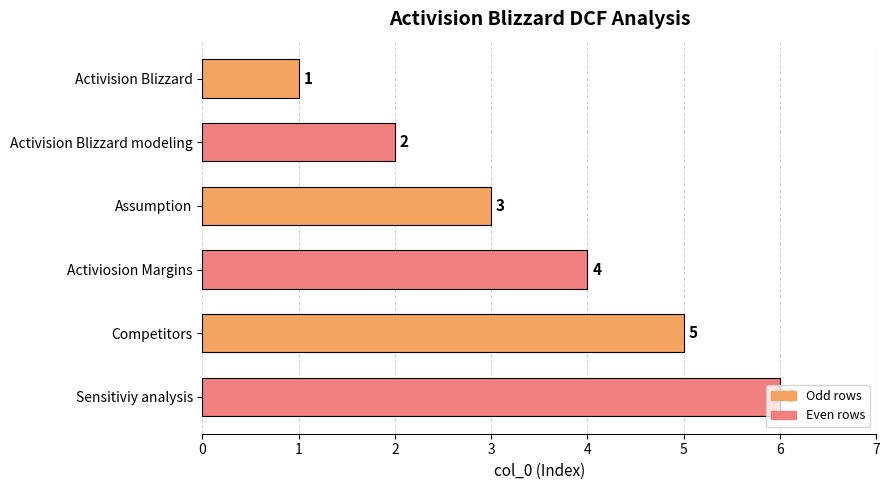

True or false: the data shows 2 at Activision Blizzard.

False